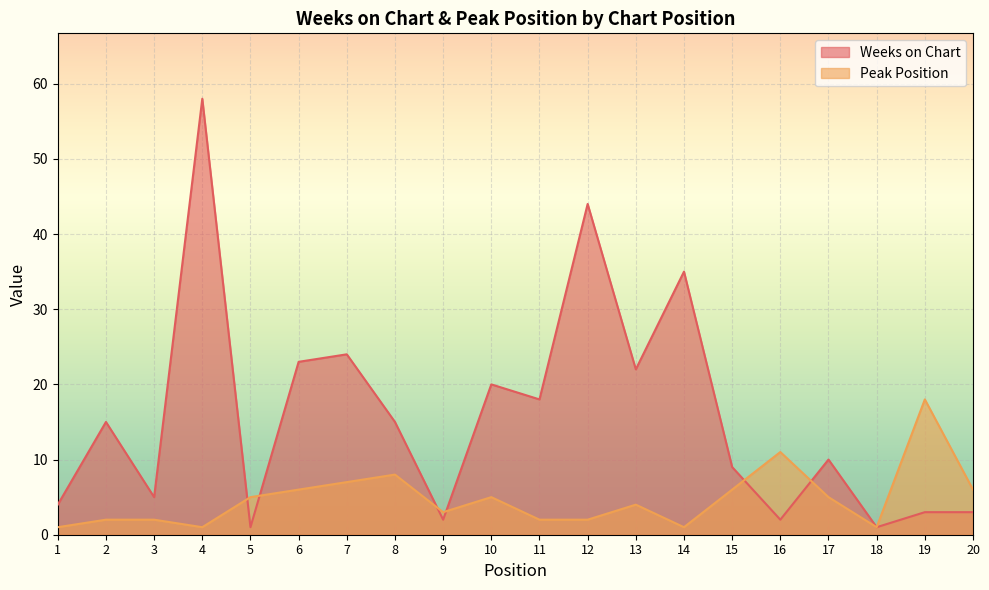

True or false: Peak Position and Weeks on Chart intersect in this chart.

True